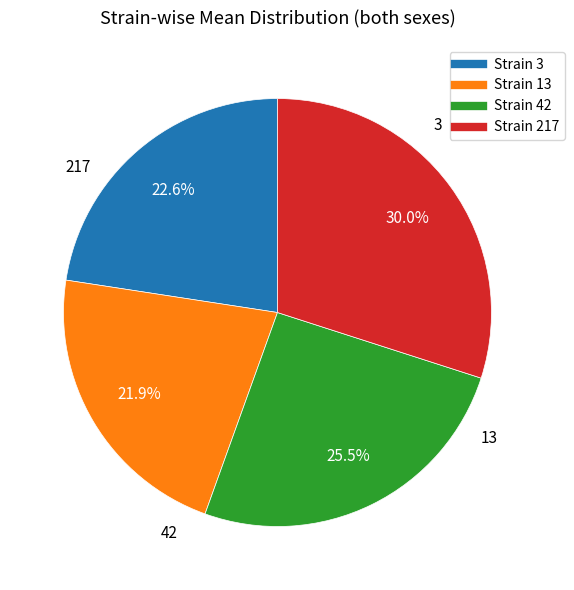

To the nearest percent, what is the difference between the largest and smallest slice percentages?

8%